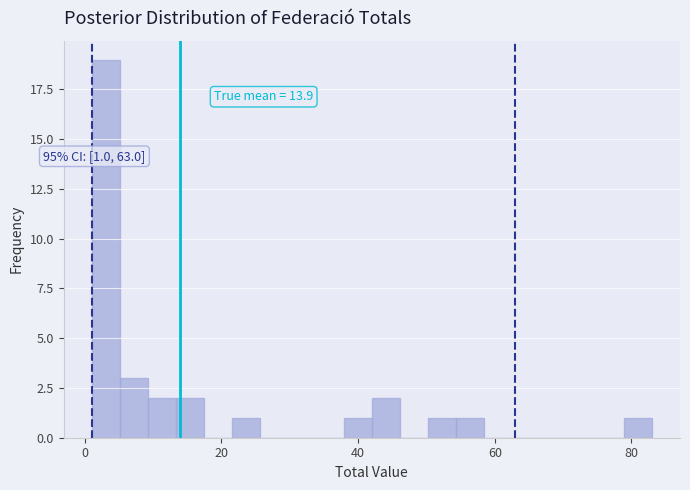

Around what value on the x-axis is the tallest bar? Give the approximate position of its centre, as read against the axis.

4